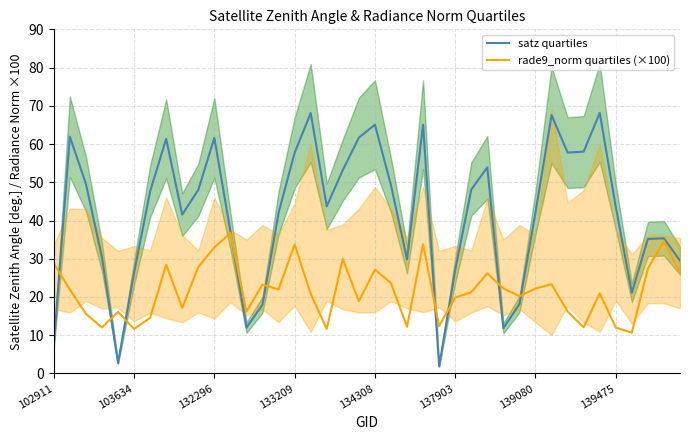

True or false: rade9_norm quartiles (×100) has a value of 28.8 at 102911.

True